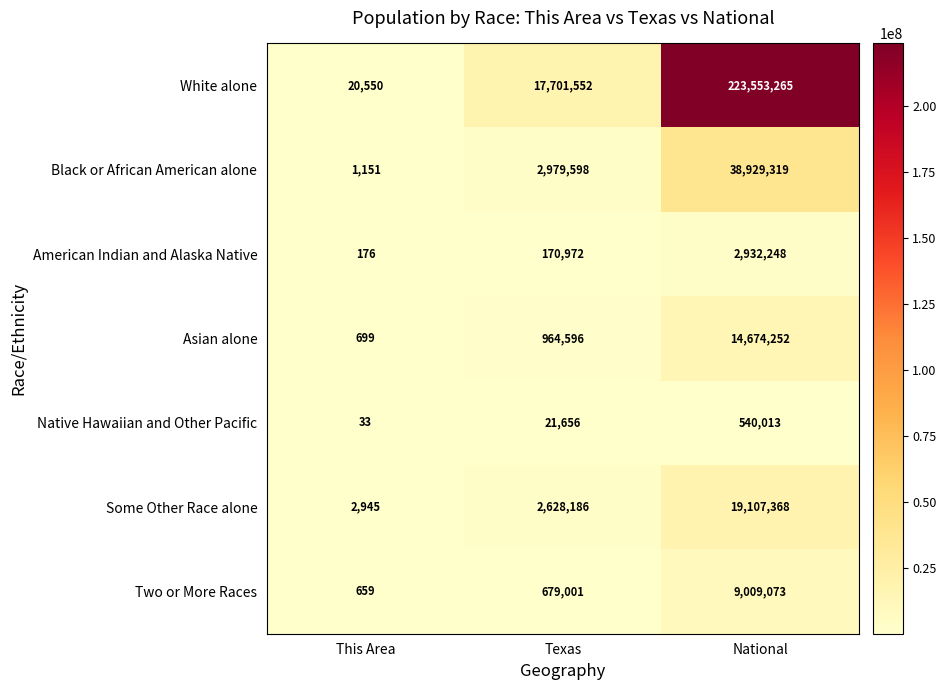

Rank the series at National from highest to lowest value.

White alone, Black or African American alone, Some Other Race alone, Asian alone, Two or More Races, American Indian and Alaska Native, Native Hawaiian and Other Pacific